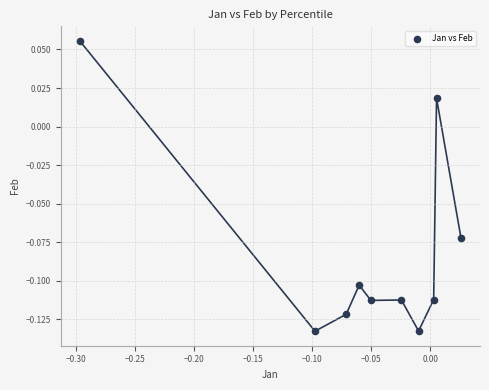

What is the range of X values (max minus min)?

0.3